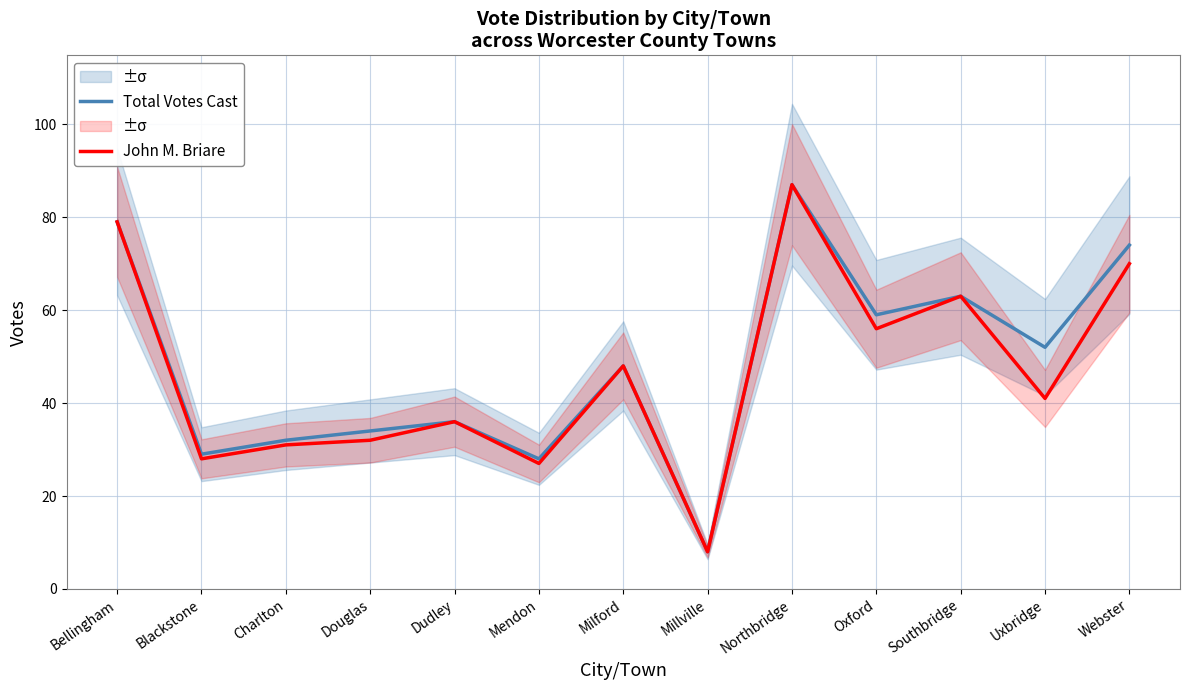

The value of John M. Briare at Milford is 48. True or false?

True